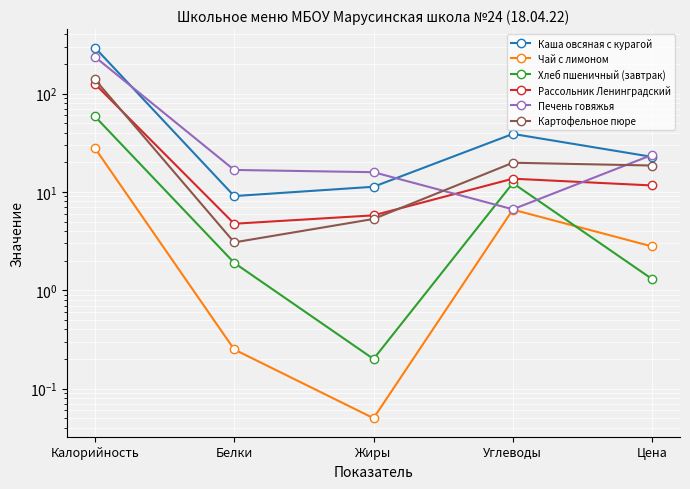

How many data points does each series have?

5